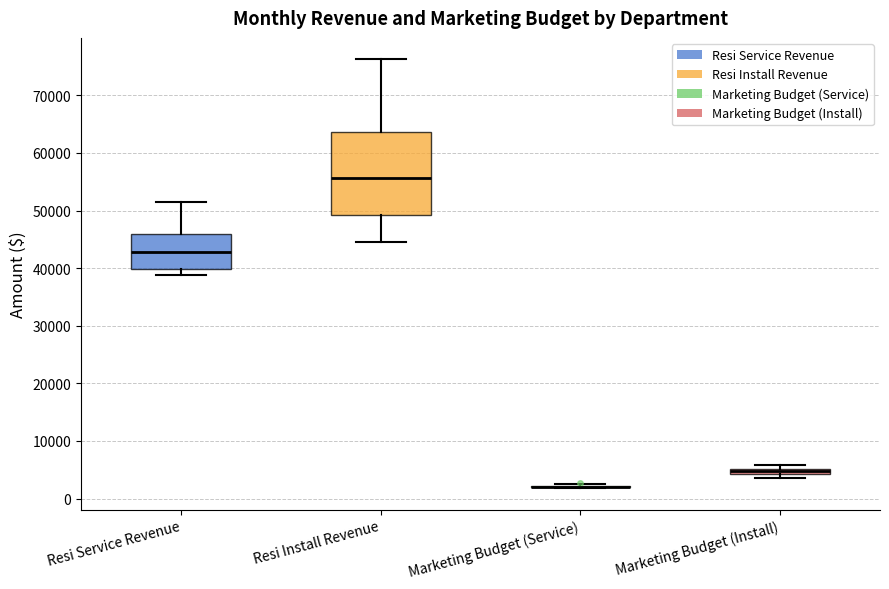

Where is the upper edge of the box for Marketing Budget (Install) on the y-axis? The values are not printed on the chart, so give them approximately, as read against the axis.

5000